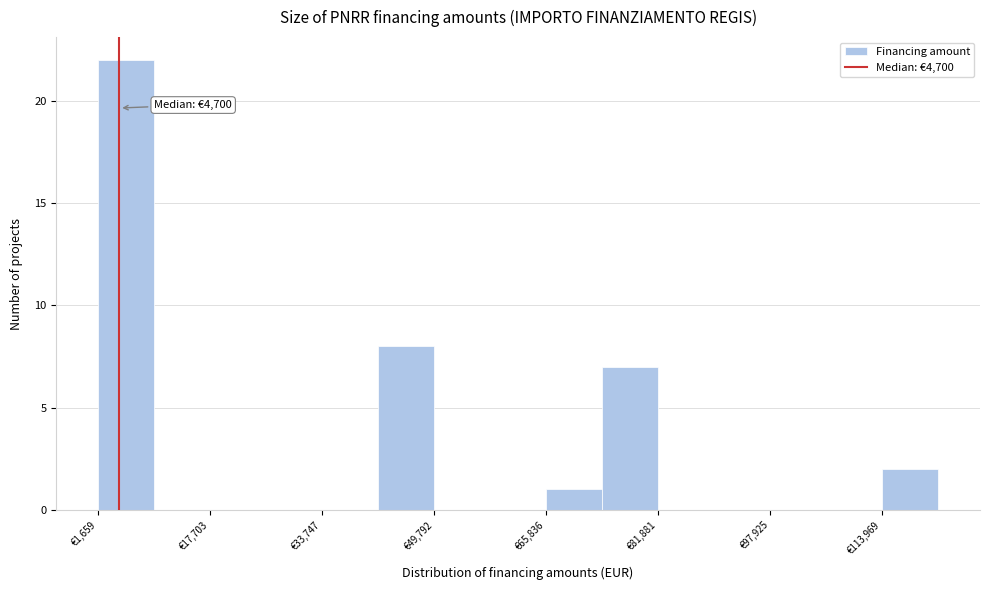

Over which range of the x-axis is the bar tallest?

2000 to 10000